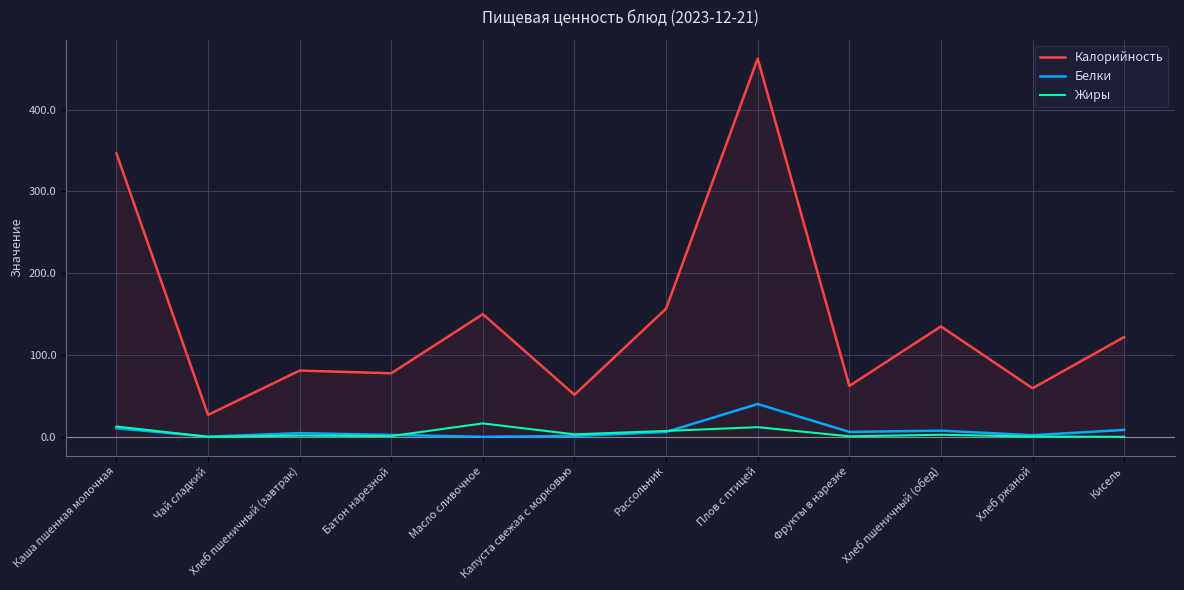

What is the sum of the Жиры values at Хлеб пшеничный (обед) and Каша пшенная молочная?

15.1